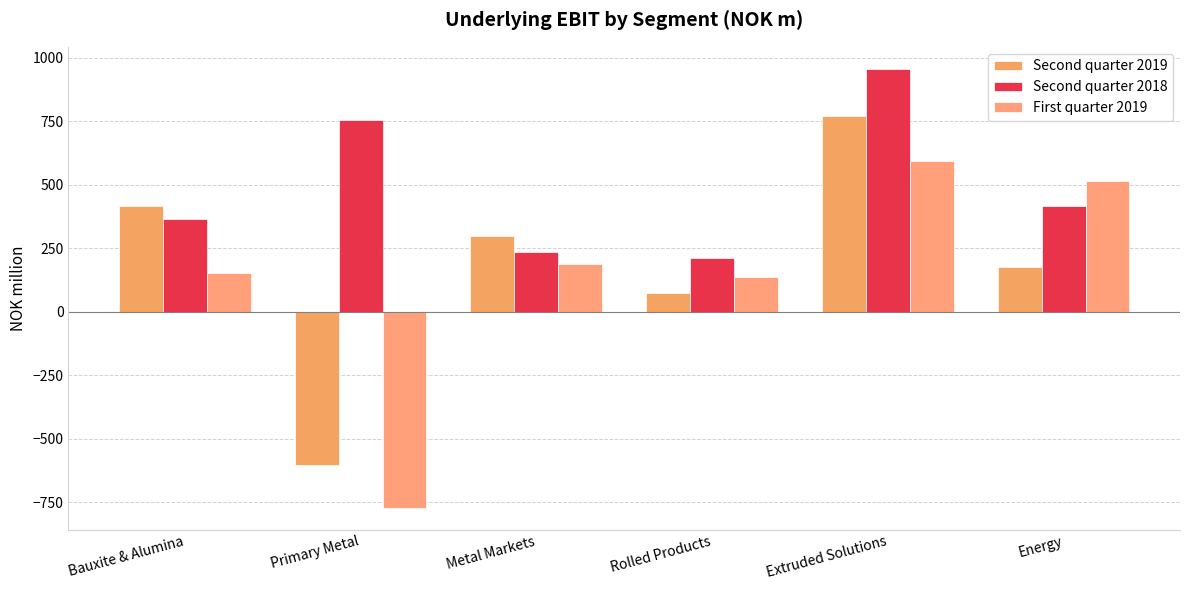

What is the difference between the maximum and minimum values in the Second quarter 2019 series?

1376